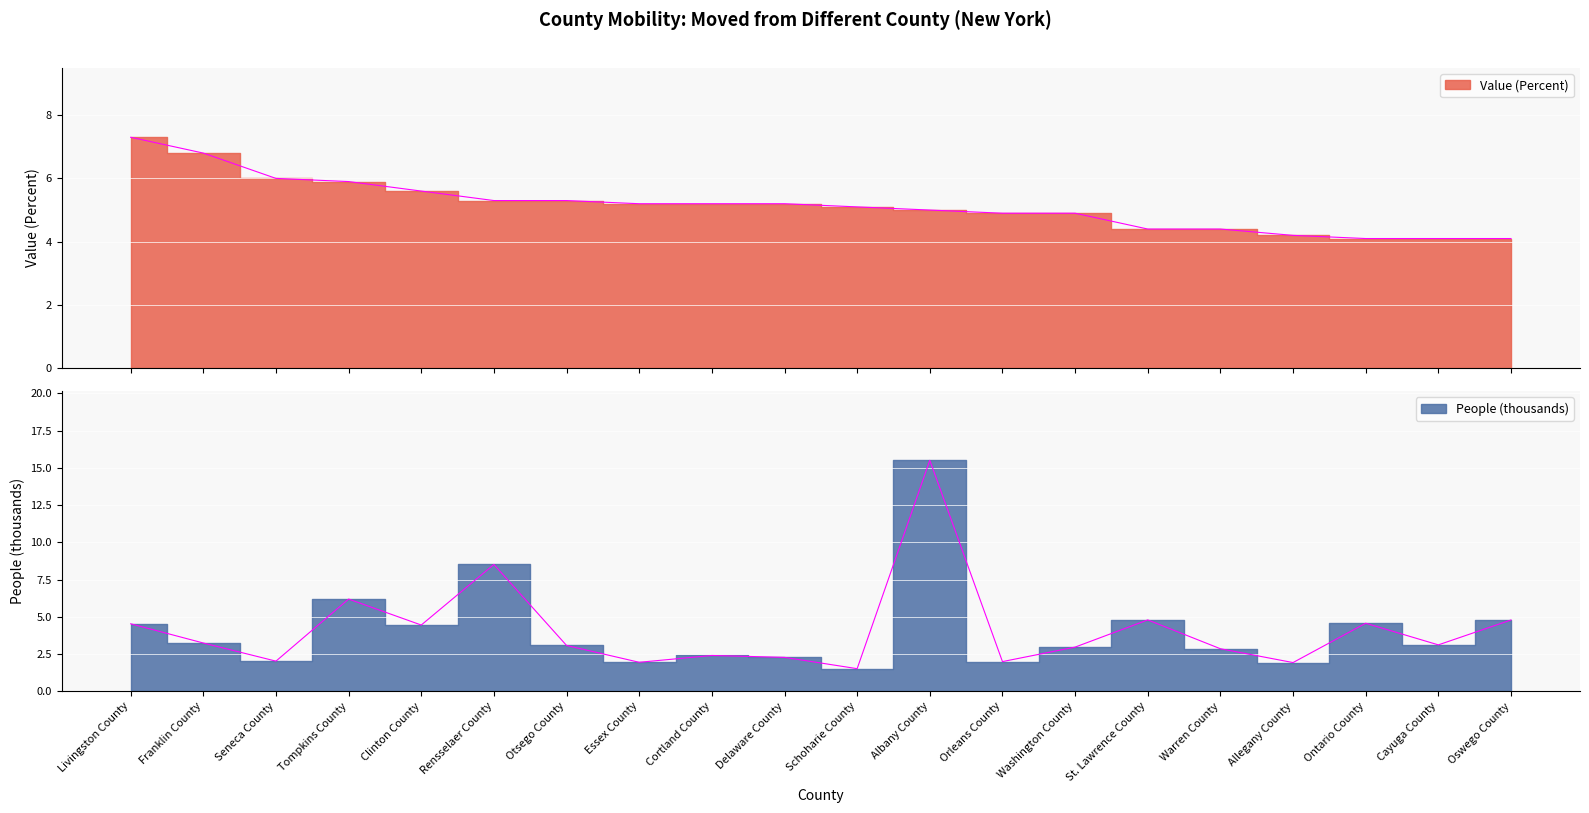

True or false: People (Moved From Different County, thousands) has a value of 7.9 at St. Lawrence County.

False